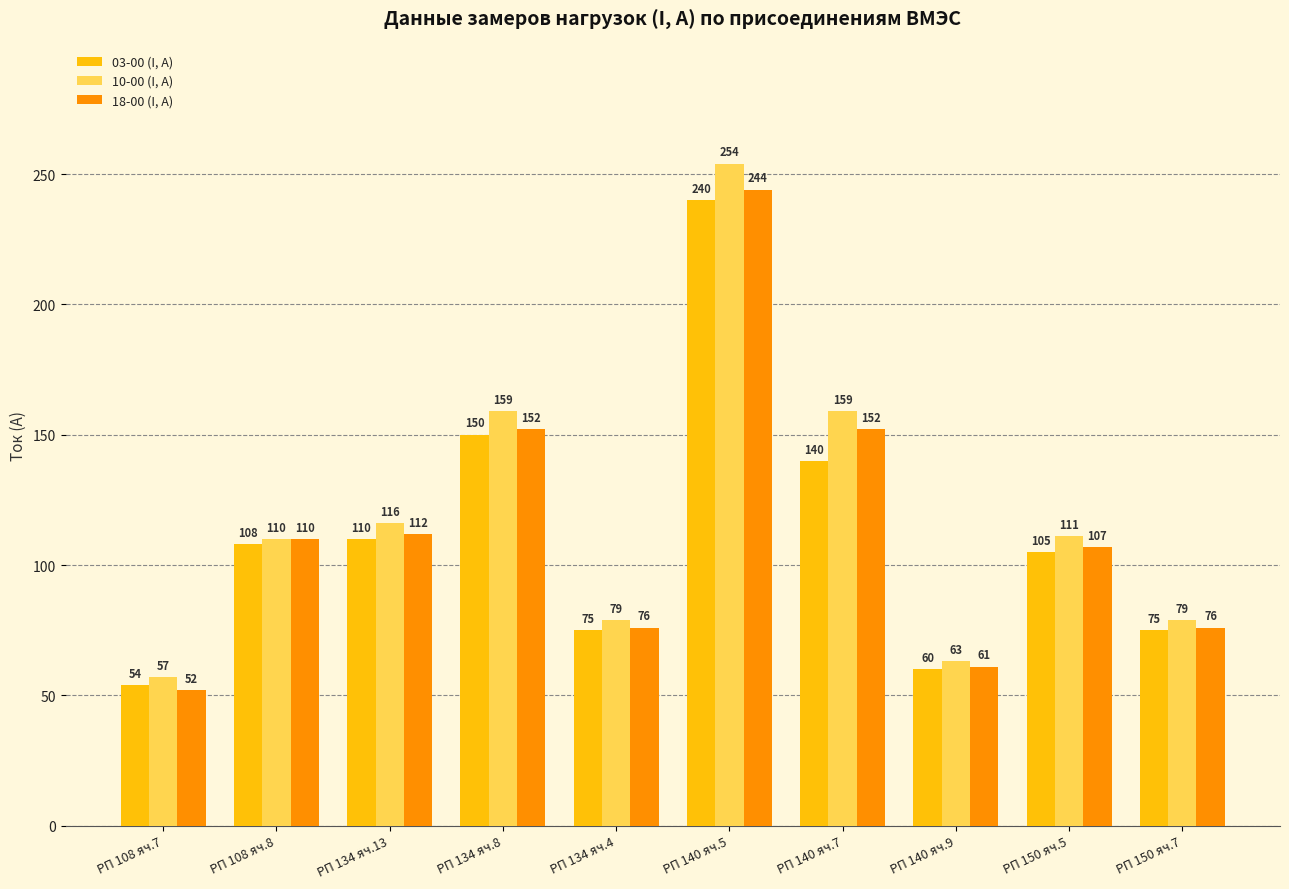

At which label is 03-00 (I, A) closest to 147?

РП 134 яч.8